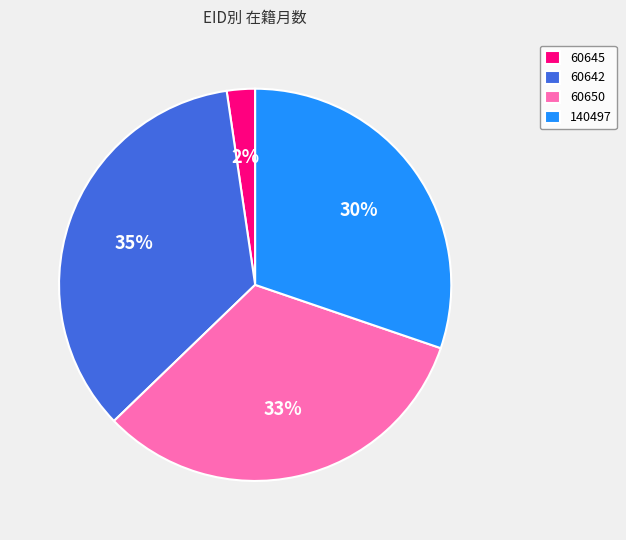

How many slices are in this pie chart?

4